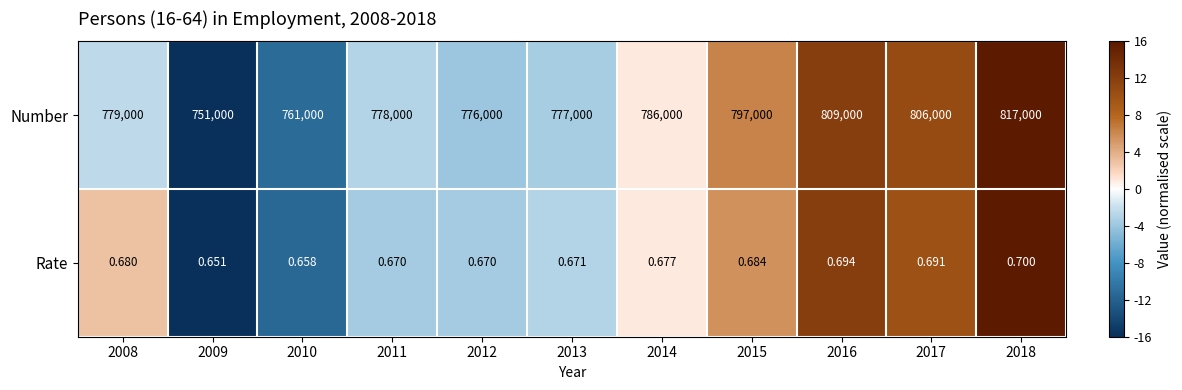

How many categories are shown in the chart?

11